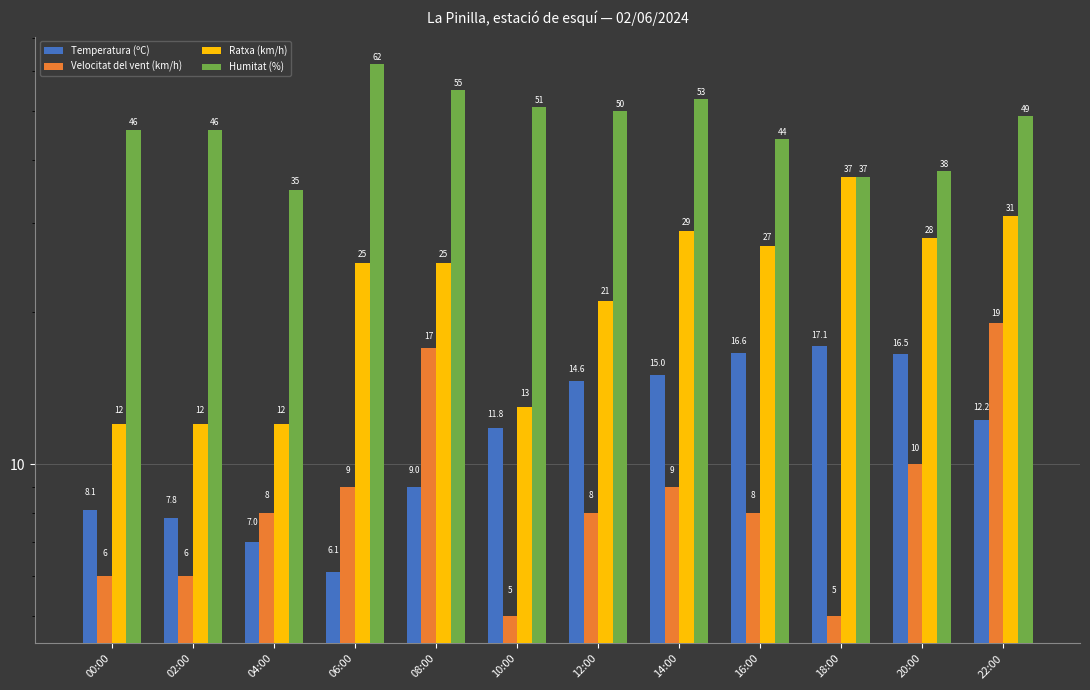

What is the spread (max minus min) of values at 22:00?

36.8